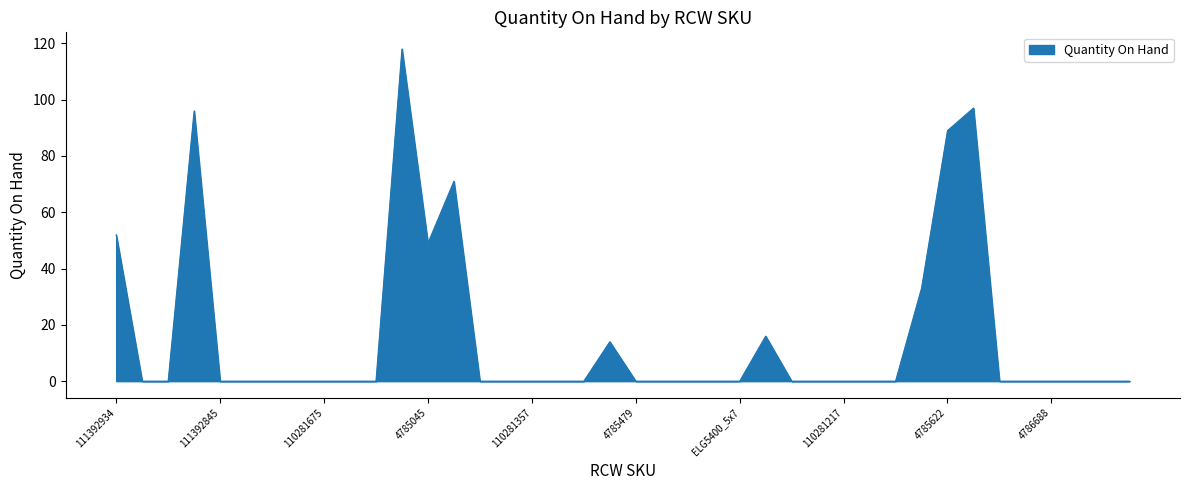

What is the difference between the maximum and minimum values?

118